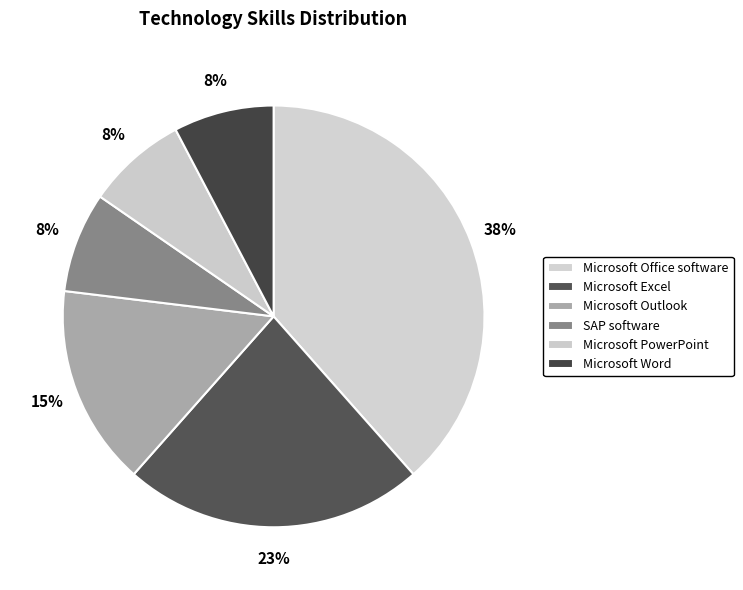

How many segments does this pie chart have?

6